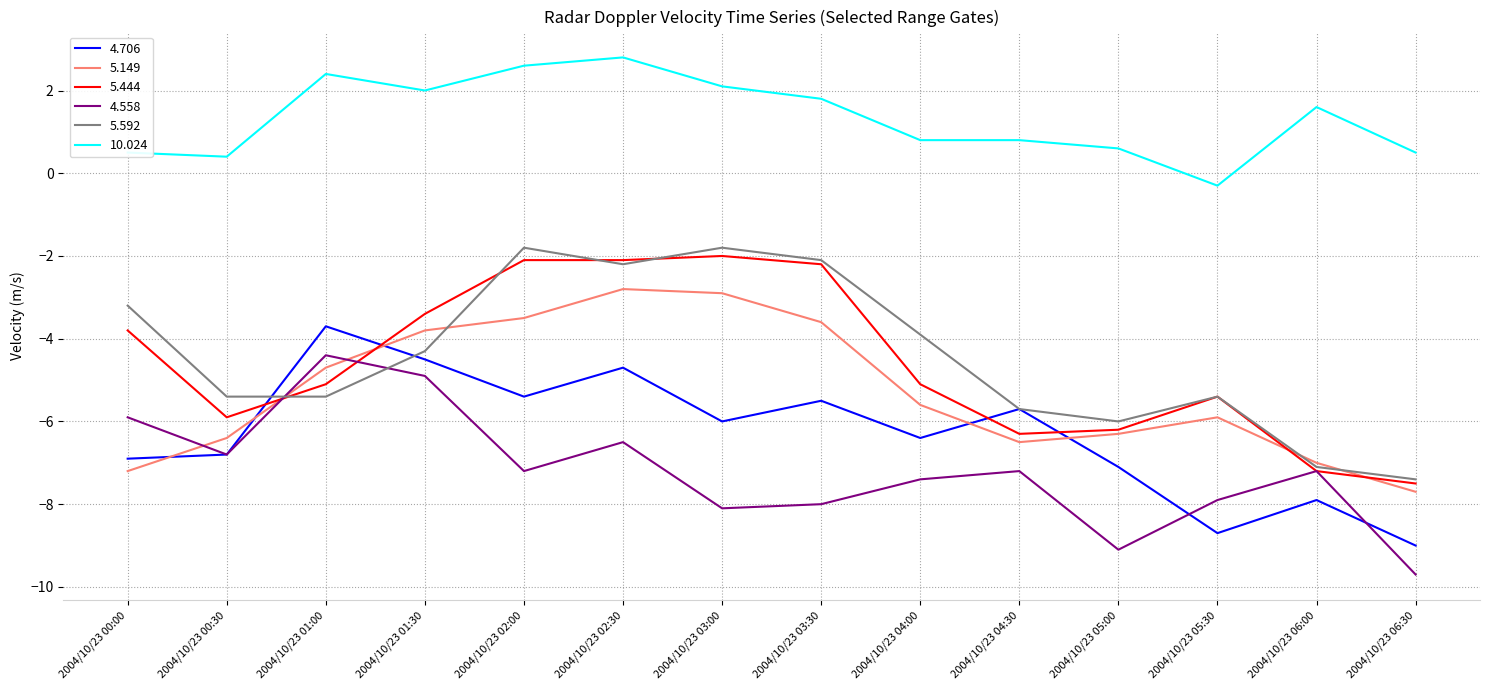

Where is 5.592 nearest to the value -4?

2004/10/23 04:00